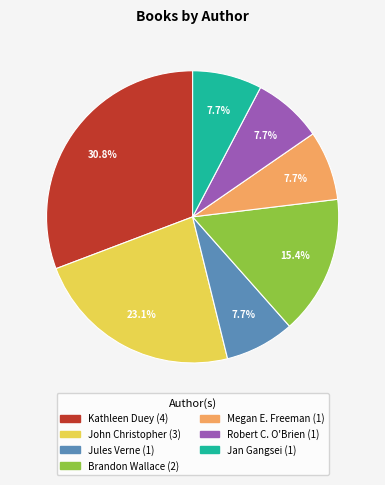

Does any single category account for the majority?

No